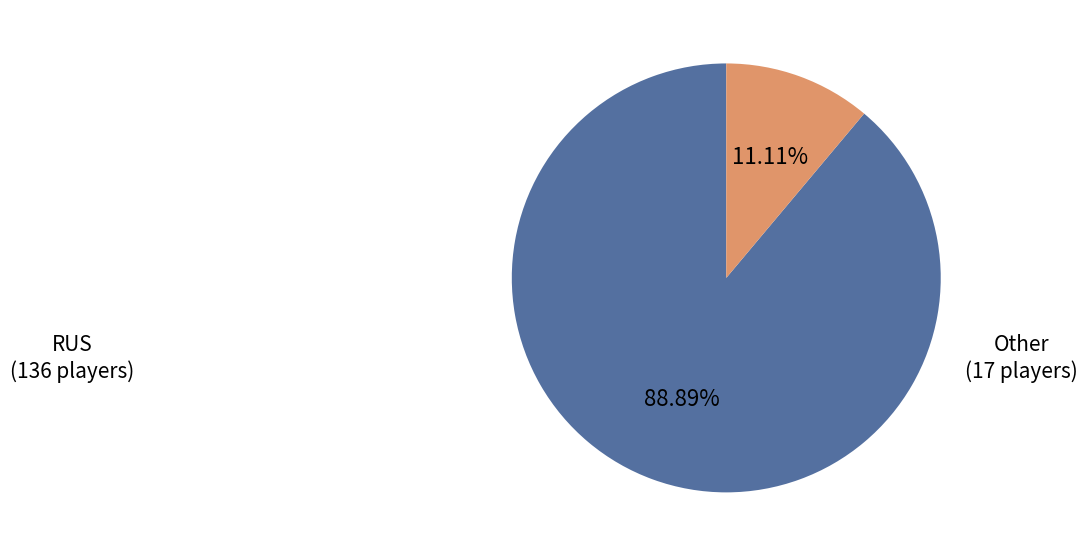

What is the ratio of the value at Other to the value at RUS?

0.1